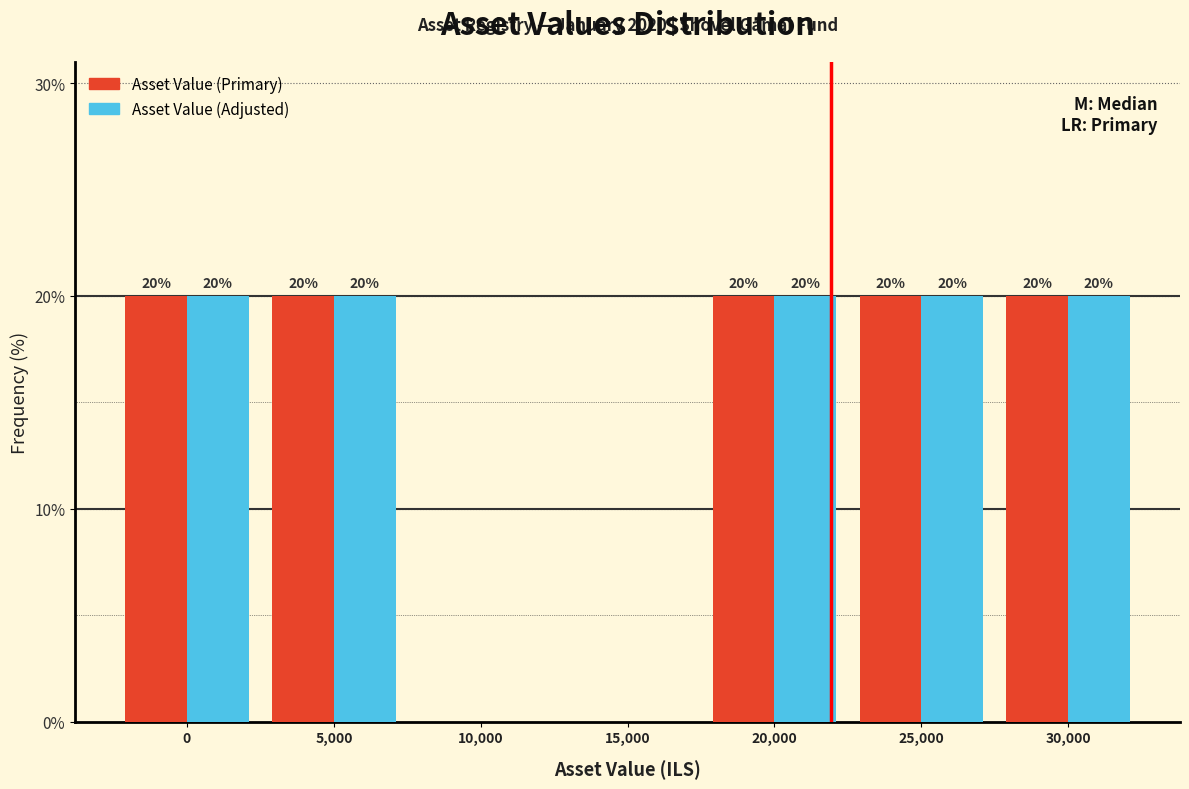

Reading left to right, what are all the values shown in this chart?

Asset Value (Primary): 0=20	5,000=20	10,000=0	15,000=0	20,000=20	25,000=20	30,000=20
Asset Value (Adjusted): 0=20	5,000=20	10,000=0	15,000=0	20,000=20	25,000=20	30,000=20